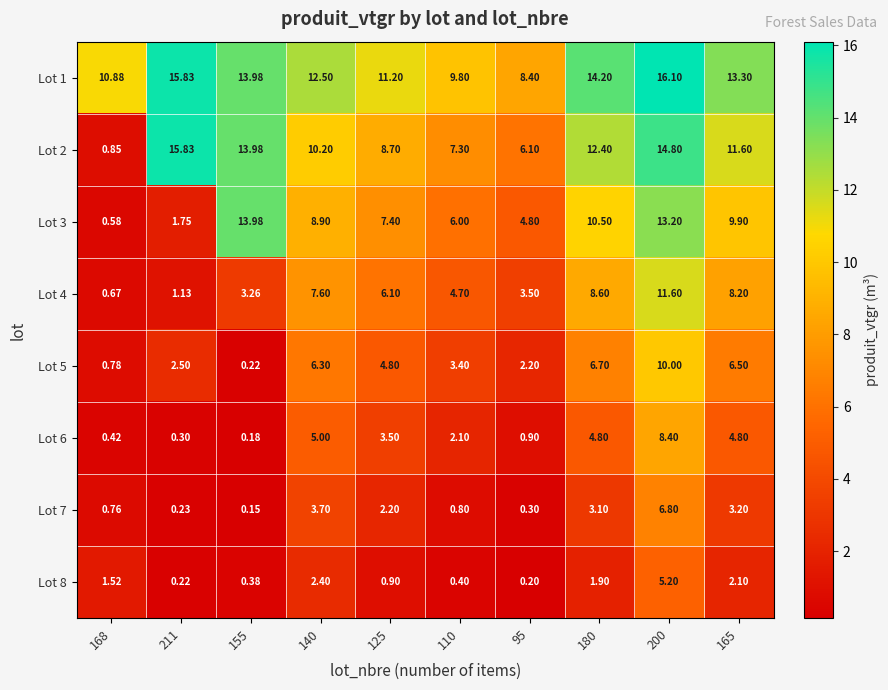

List the series in order of their peak value, highest first.

Lot 1, Lot 2, Lot 3, Lot 4, Lot 5, Lot 6, Lot 7, Lot 8